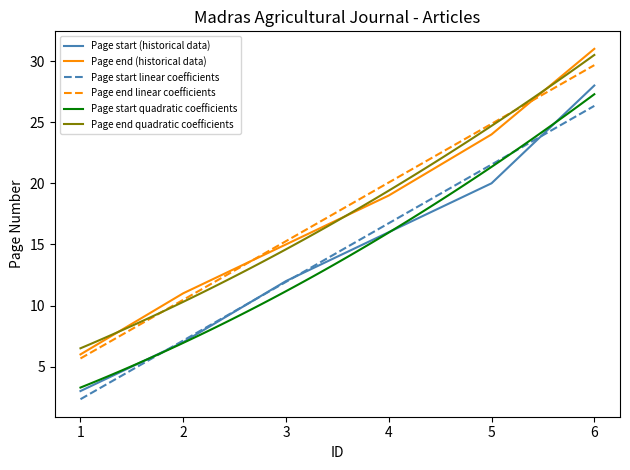

Which label corresponds to the largest value in the chart?

6